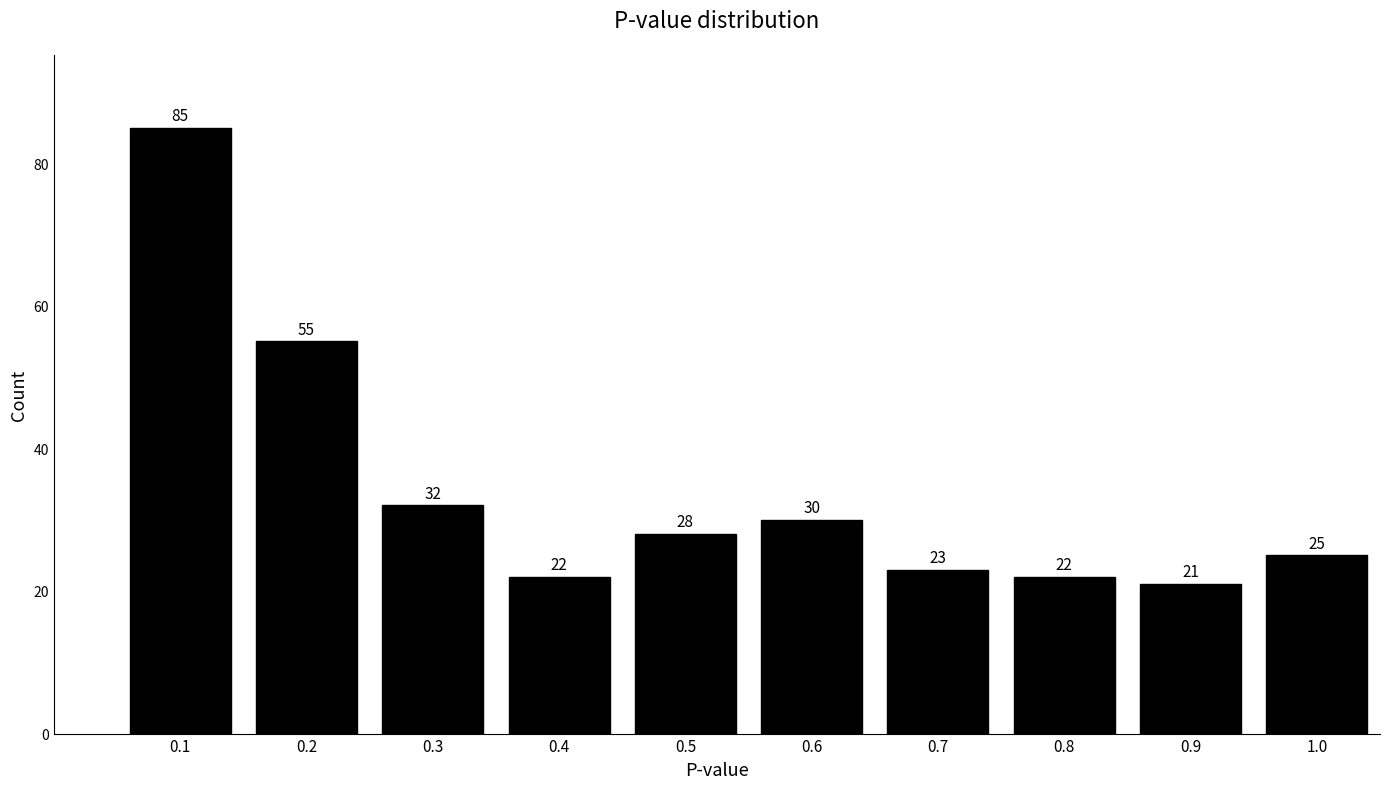

Reading left to right, transcribe all the data shown in this chart.

85	55	32	22	28	30	23	22	21	25